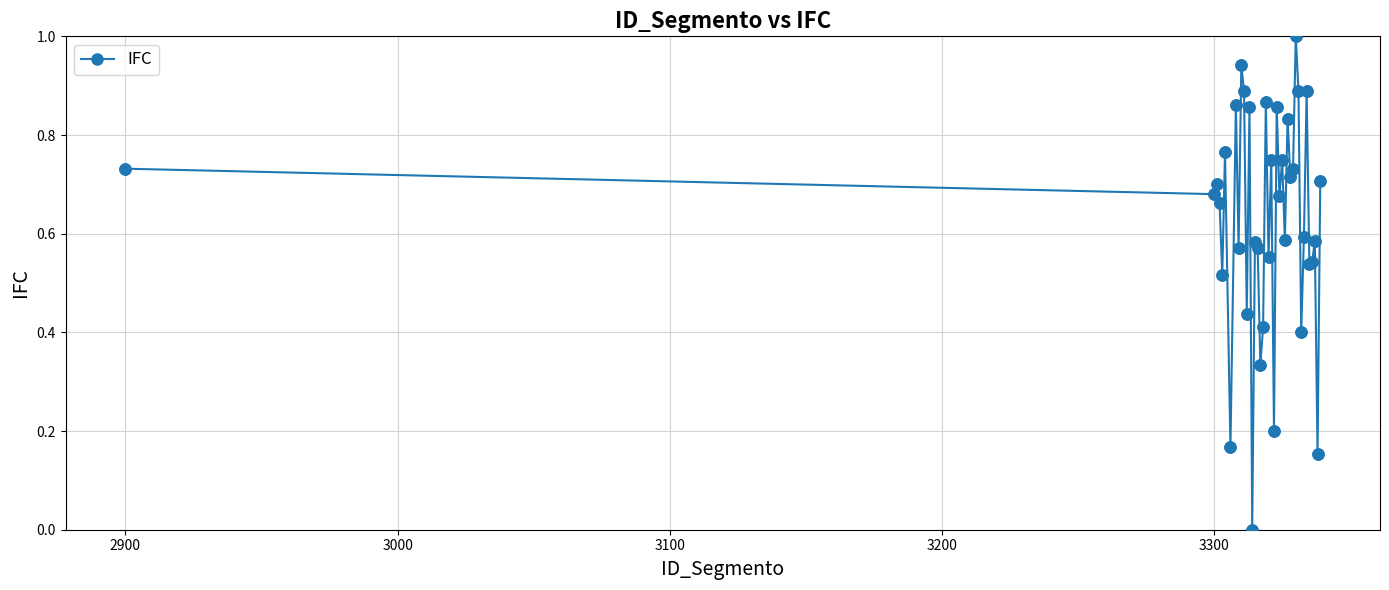

True or false: there are more than 1 points higher than both neighbors.

True